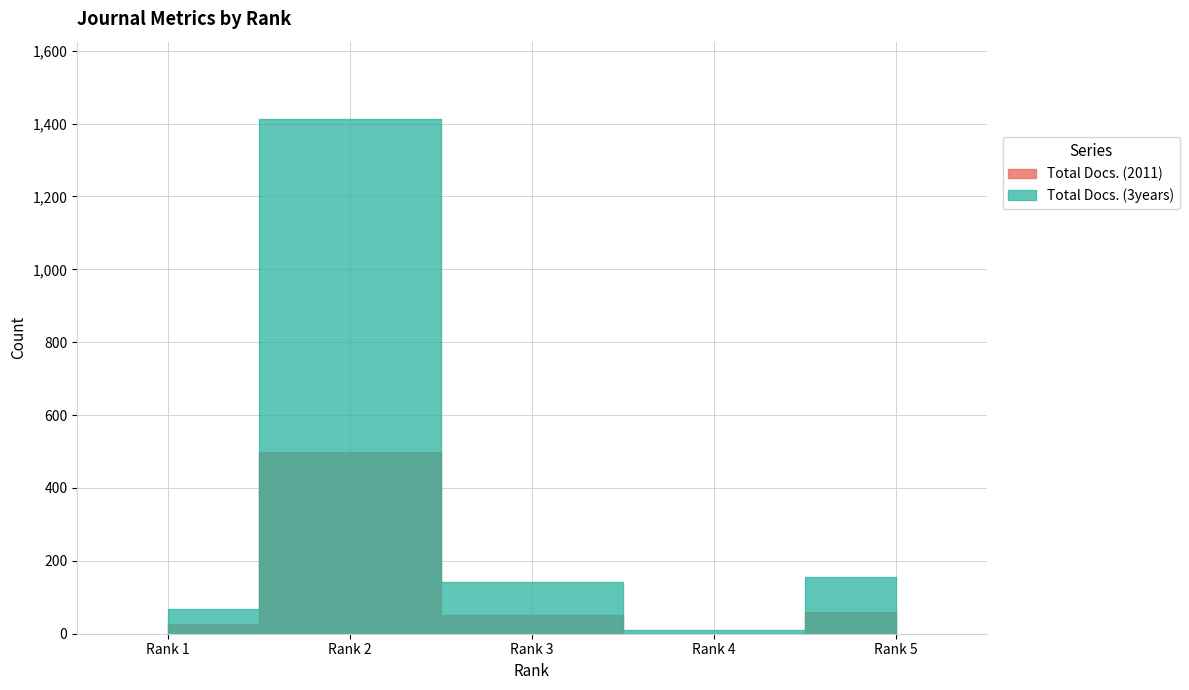

Is this an area chart (filled region under the line)?

No